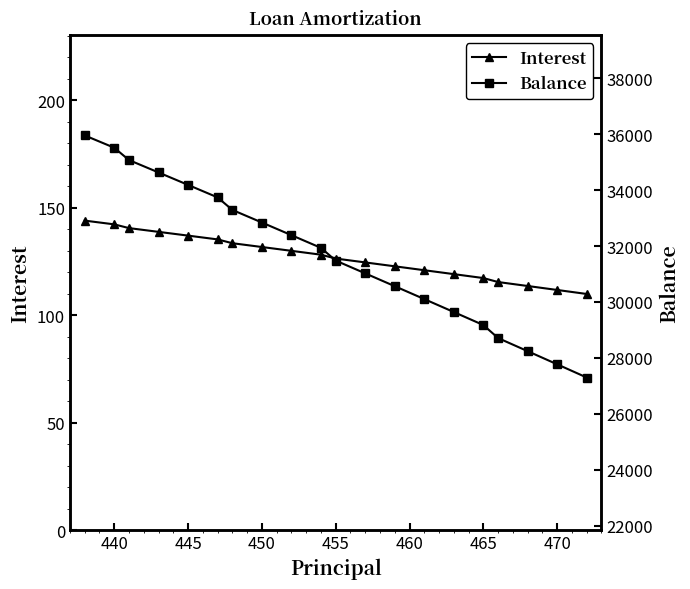

True or false: Interest has a value of 179.3 at 465.

False